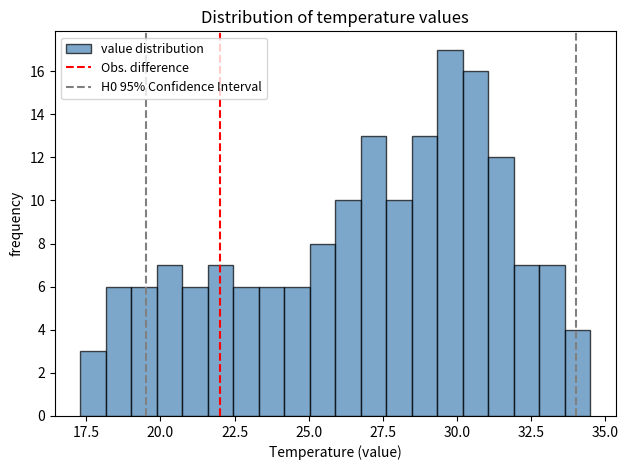

Around what value on the x-axis is the tallest bar? Give the approximate position of its centre, as read against the axis.

30.0